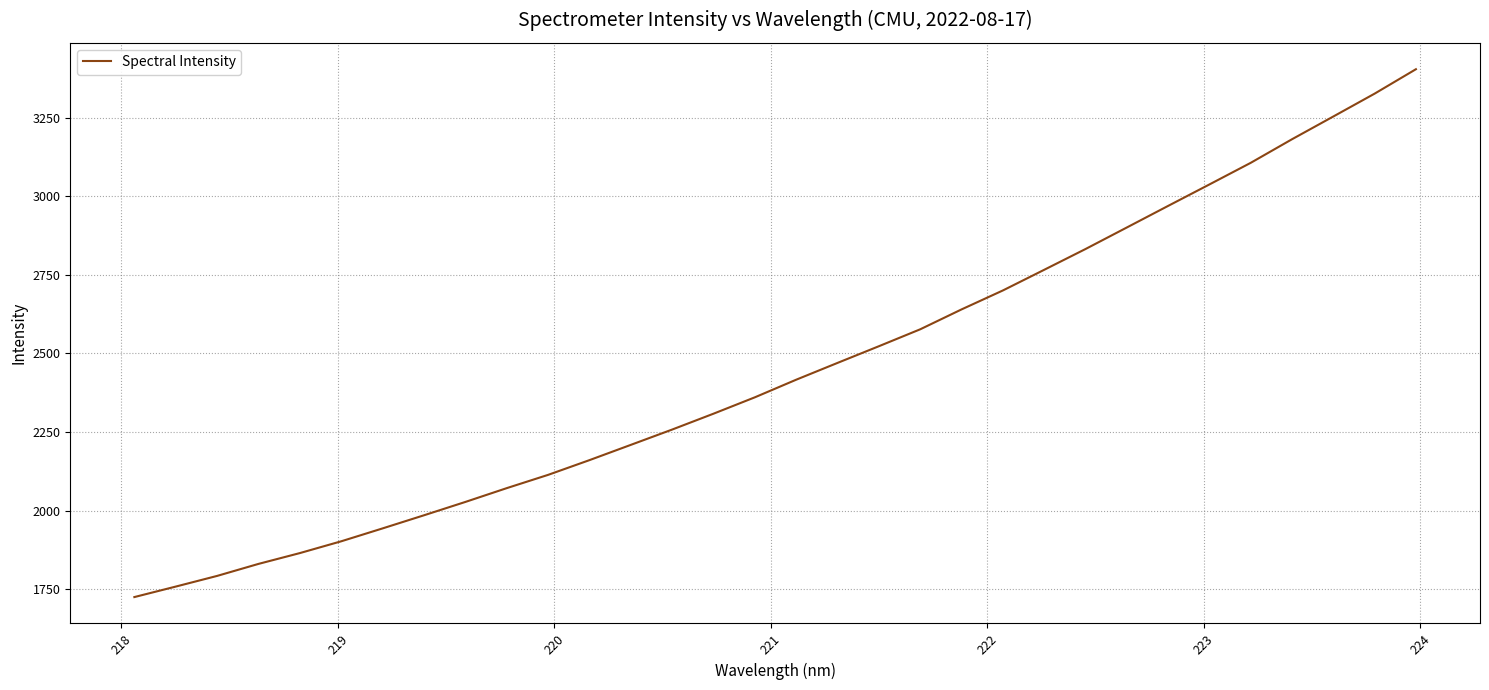

What is the maximum value shown in the chart?

3405.0